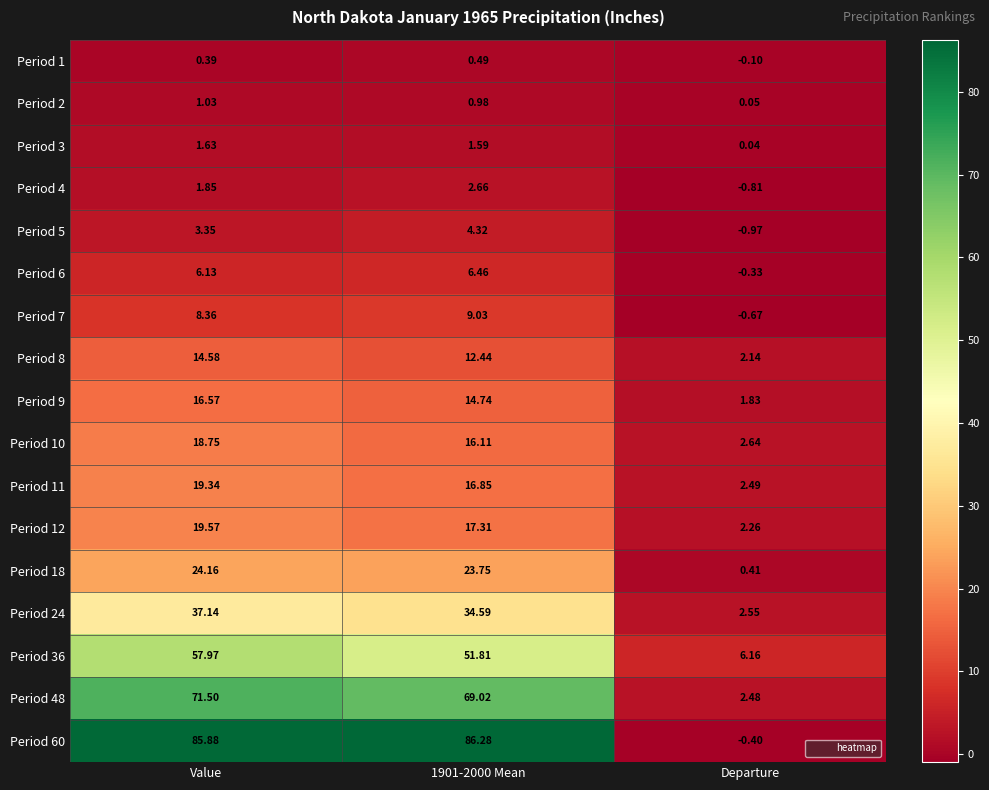

At which label does Period 36 reach its minimum?

Departure